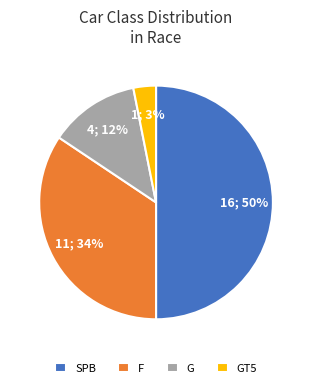

What percentage is the F slice, to the nearest percent?

34%